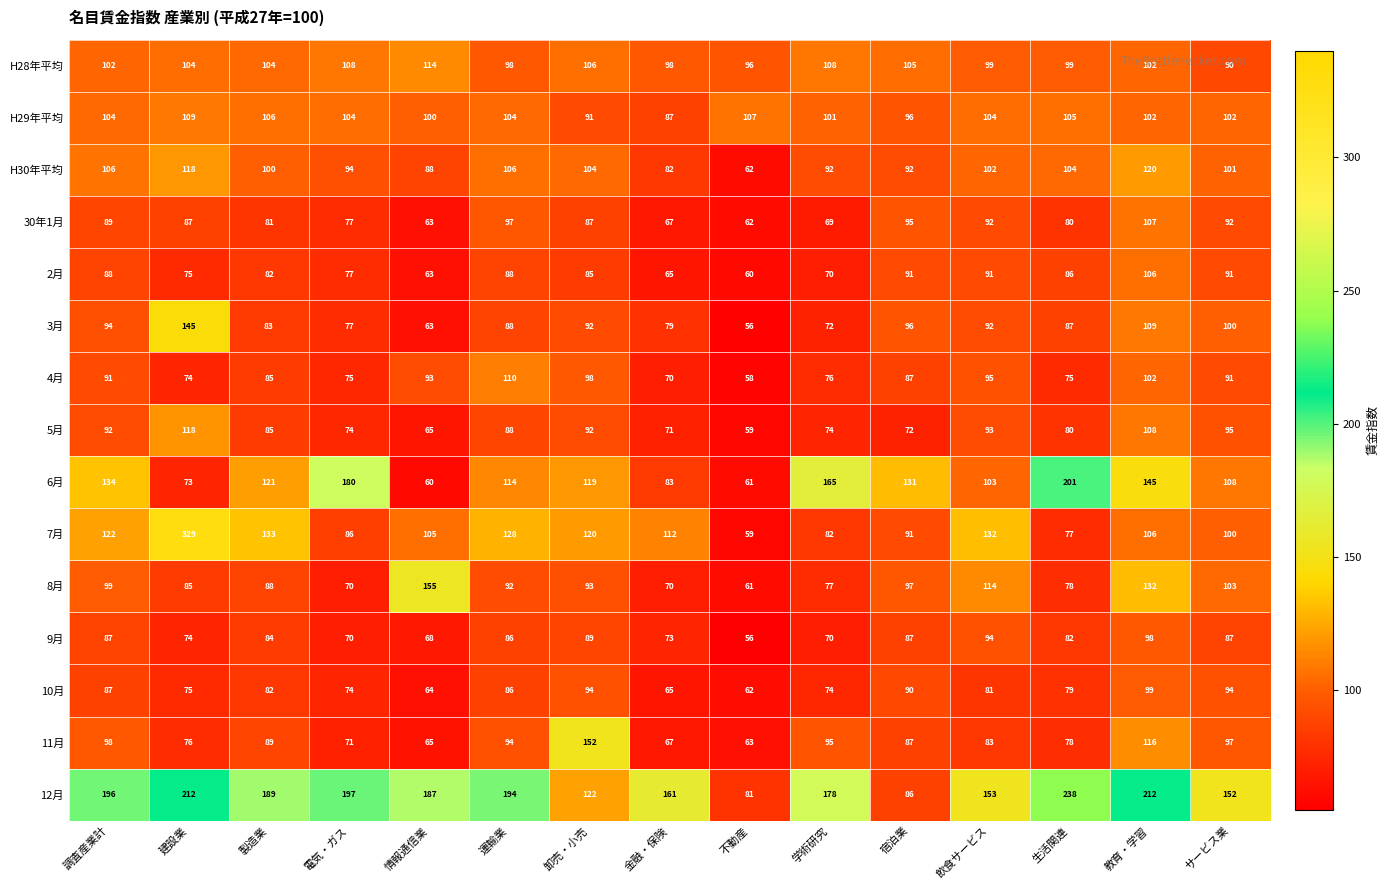

What is the total value across all series at 建設業?

1754